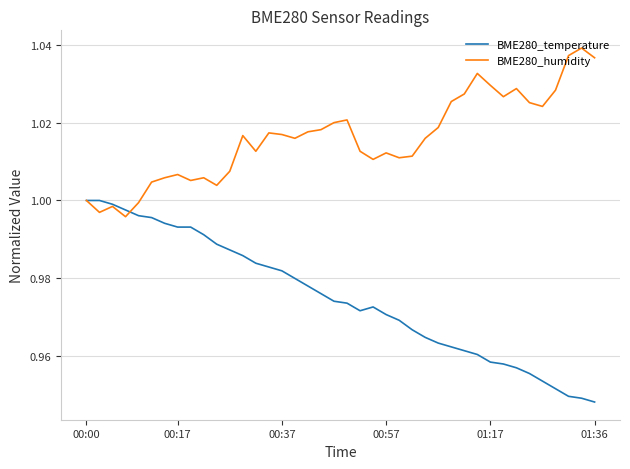

Which series has the largest range (max minus min)?

BME280_temperature